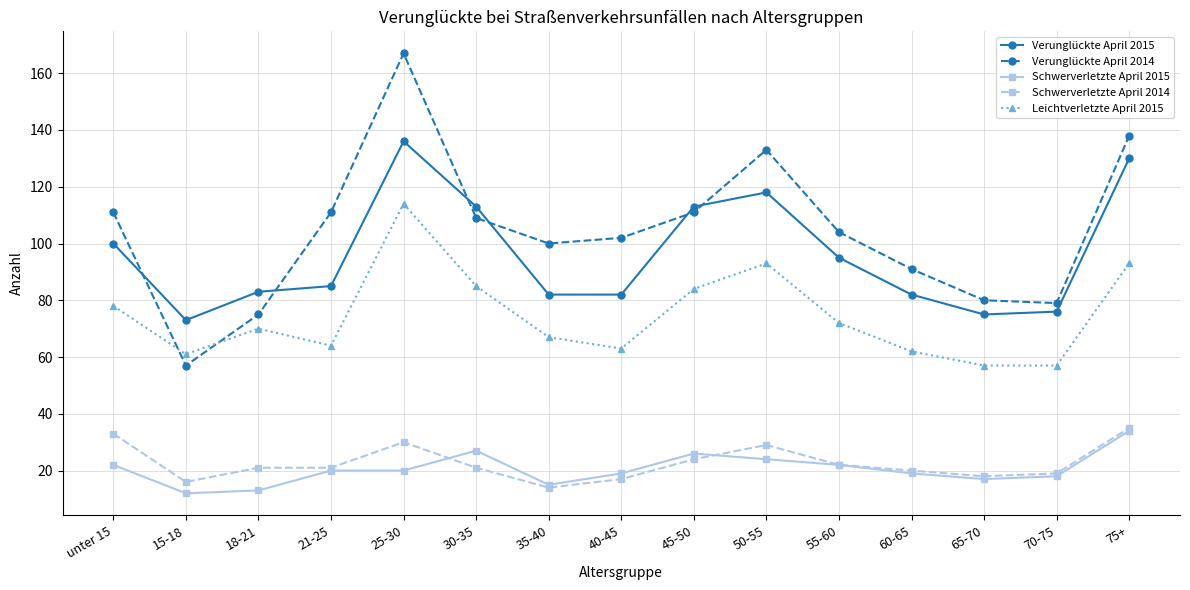

The value of Verunglückte April 2014 at 18-21 is 75. True or false?

True